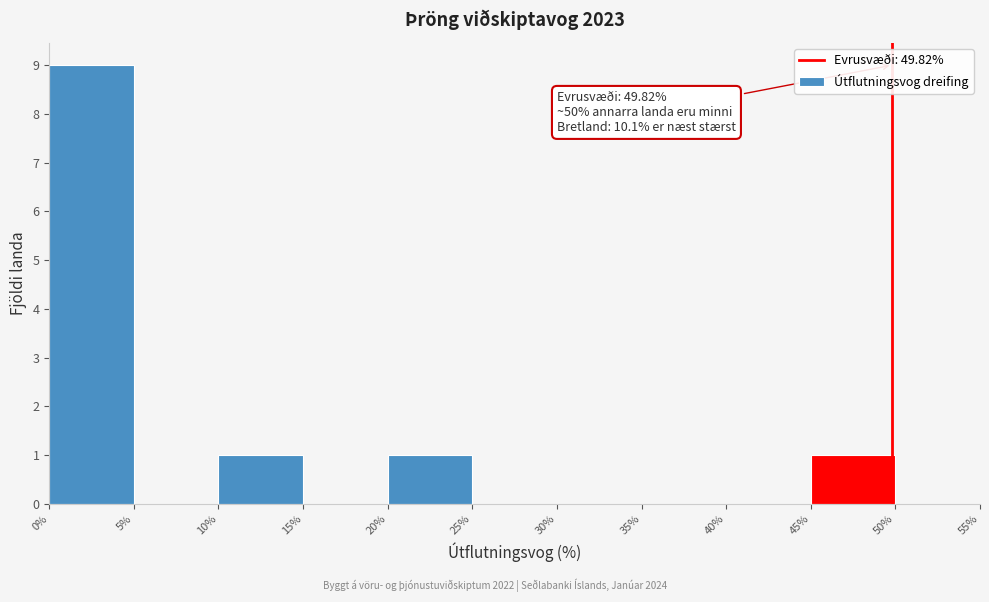

Which range on the x-axis has the tallest bar?

0% to 5%